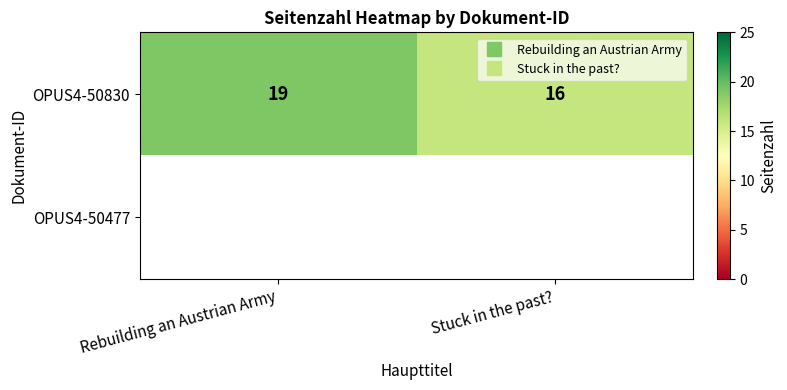

At how many categories does at least one series exceed 17?

1